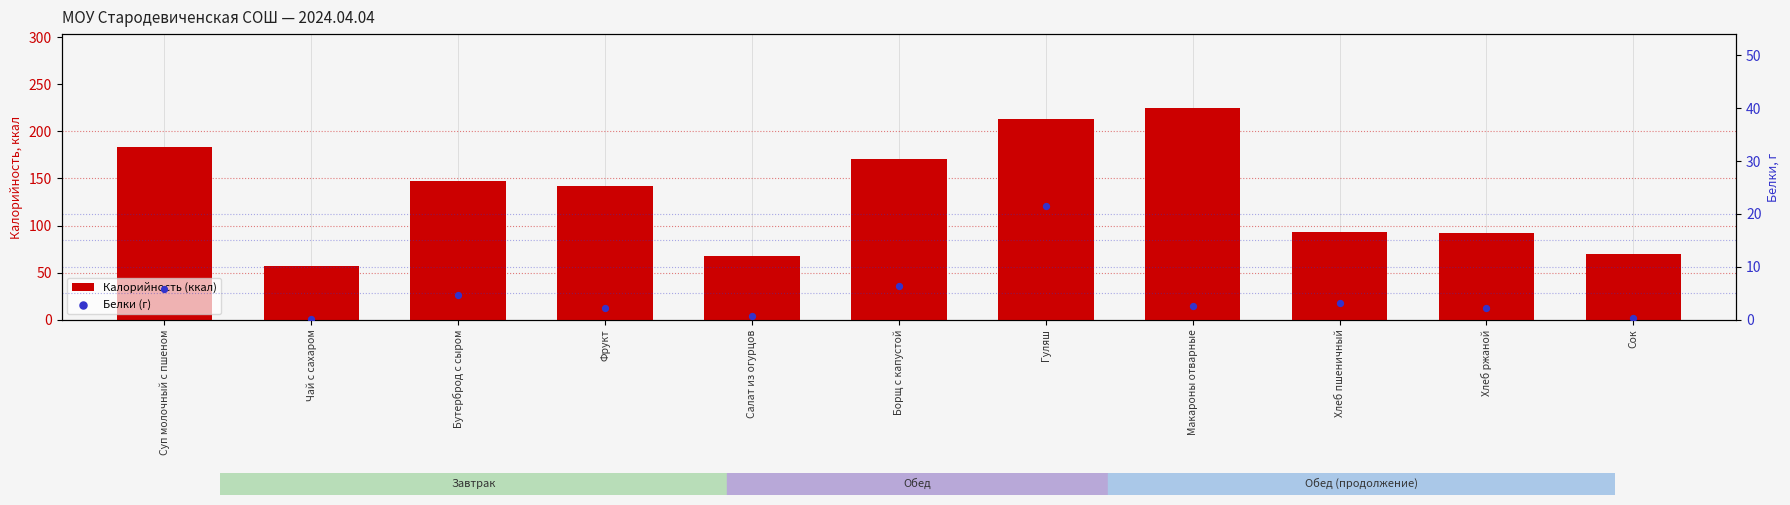

Is the value of Белки (г) at Сок greater than the value of Калорийность (ккал) at Гуляш?

No